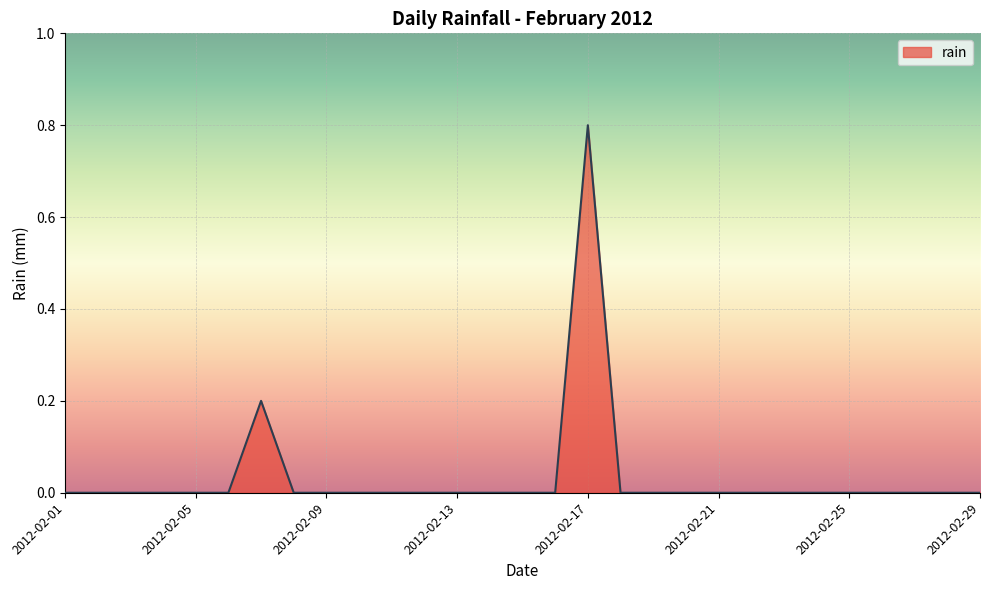

Does the chart display data point markers on the line(s)?

No